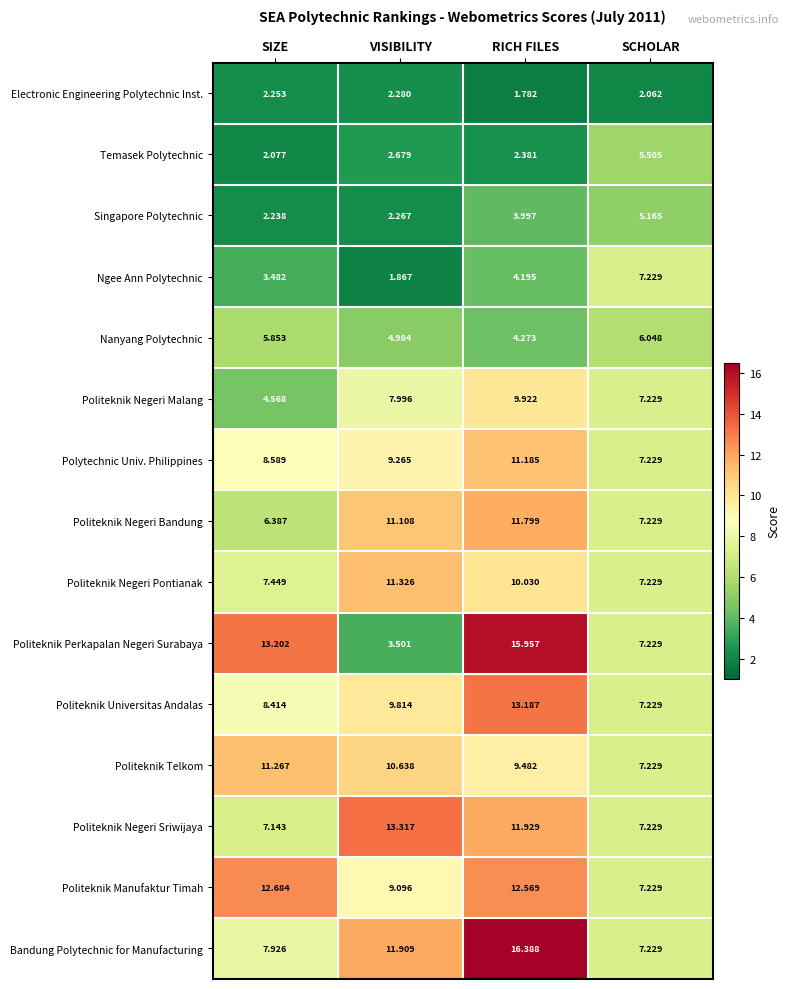

Rank the categories by Bandung Polytechnic for Manufacturing value from lowest to highest.

SCHOLAR, SIZE, VISIBILITY, RICH FILES